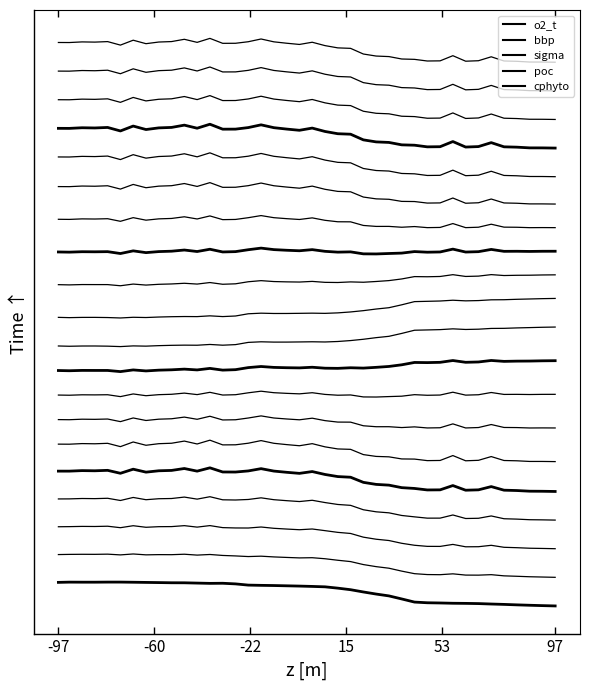

Rank the series by their average value, from lowest to highest.

o2_t, bbp, sigma, poc, cphyto